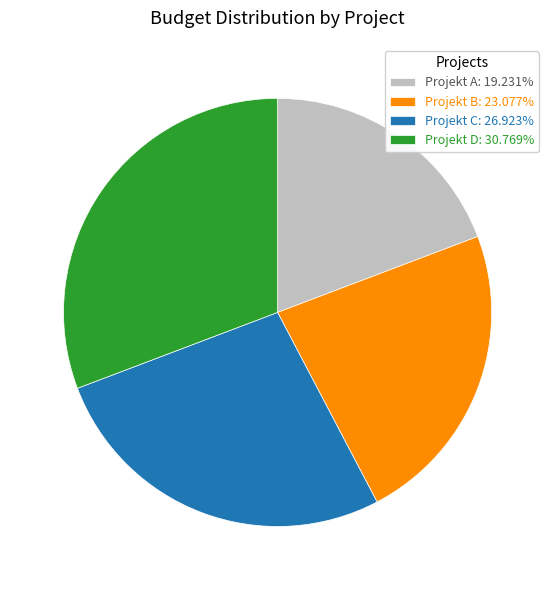

Is there a majority slice in this chart?

No